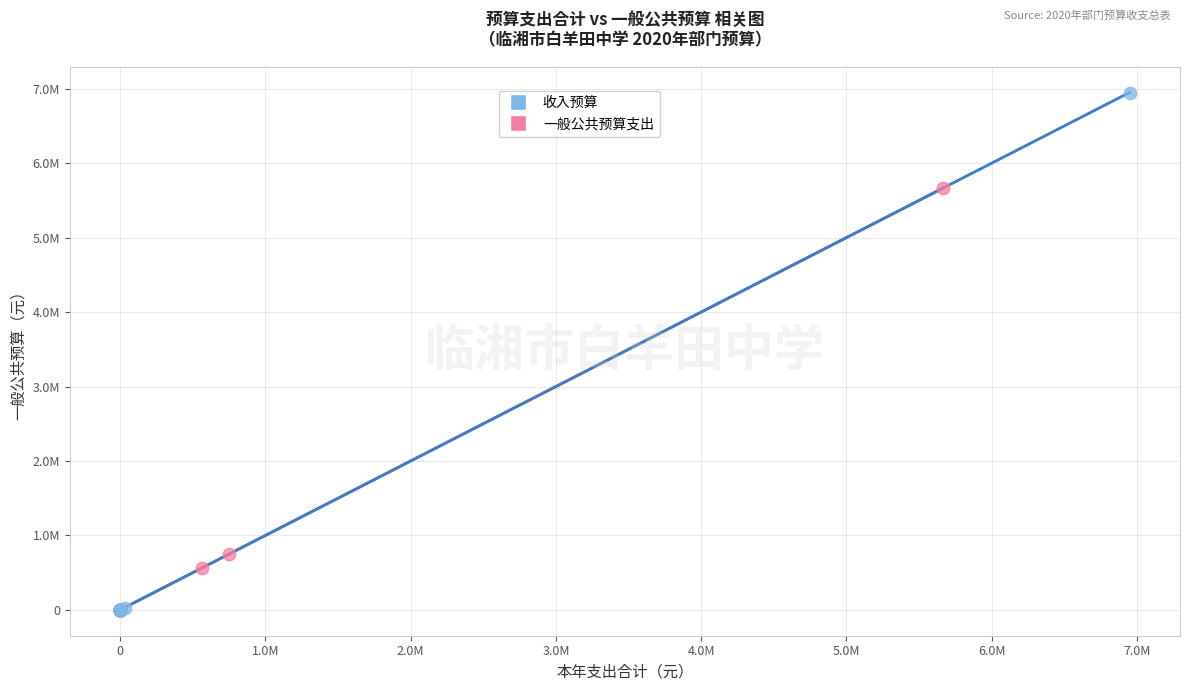

Which series has the largest Y range (max minus min)?

收入预算